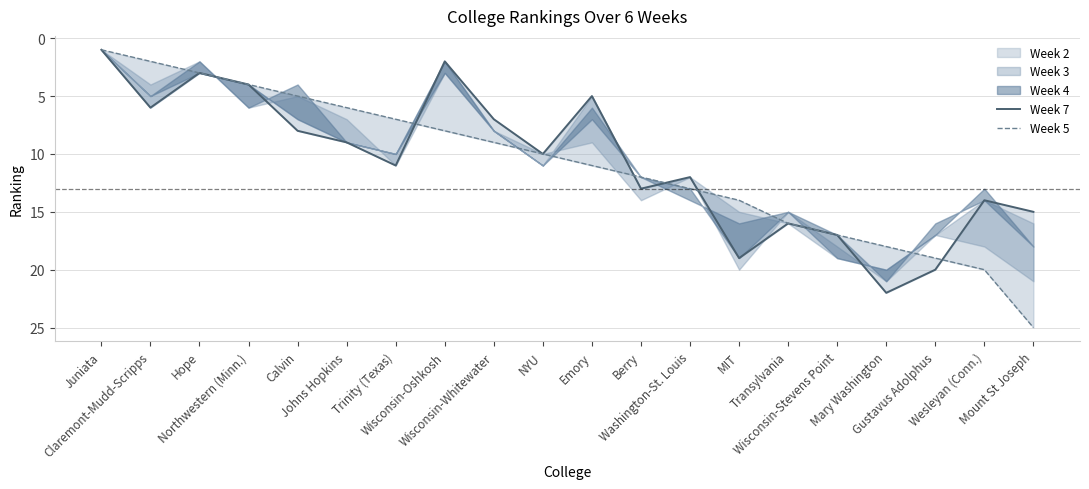

Reading left to right, what are all the values shown in this chart?

Week 7: 1	6	3	4	8	9	11	2	7	10	5	13	12	19	16	17	22	20	14	15
Week 5: 1	2	3	4	5	6	7	8	9	10	11	12	13	14	16	17	18	19	20	25